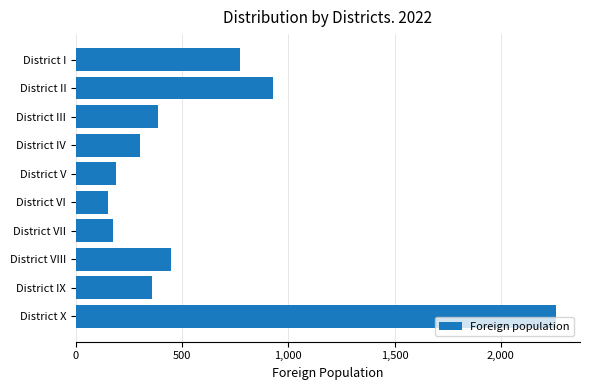

Reading top to bottom, list all the values displayed in this chart.

District I=773	District II=927	District III=385	District IV=300	District V=189	District VI=153	District VII=172	District VIII=447	District IX=360	District X=2260